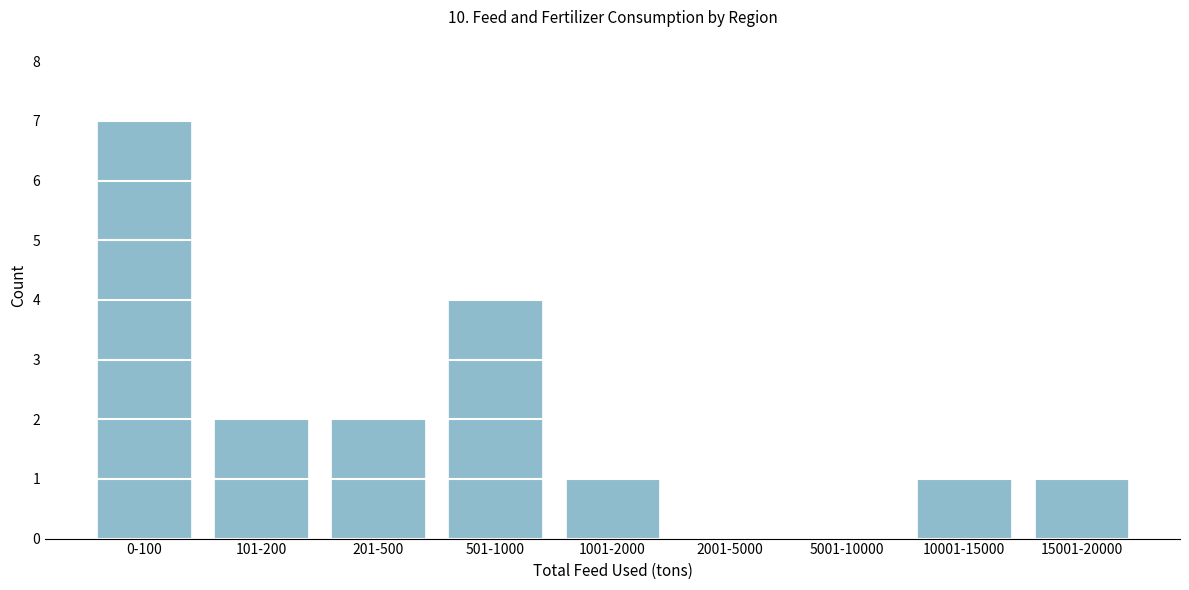

Reading left to right, transcribe all the data shown in this chart.

0-100=7	101-200=2	201-500=2	501-1000=4	1001-2000=1	2001-5000=0	5001-10000=0	10001-15000=1	15001-20000=1